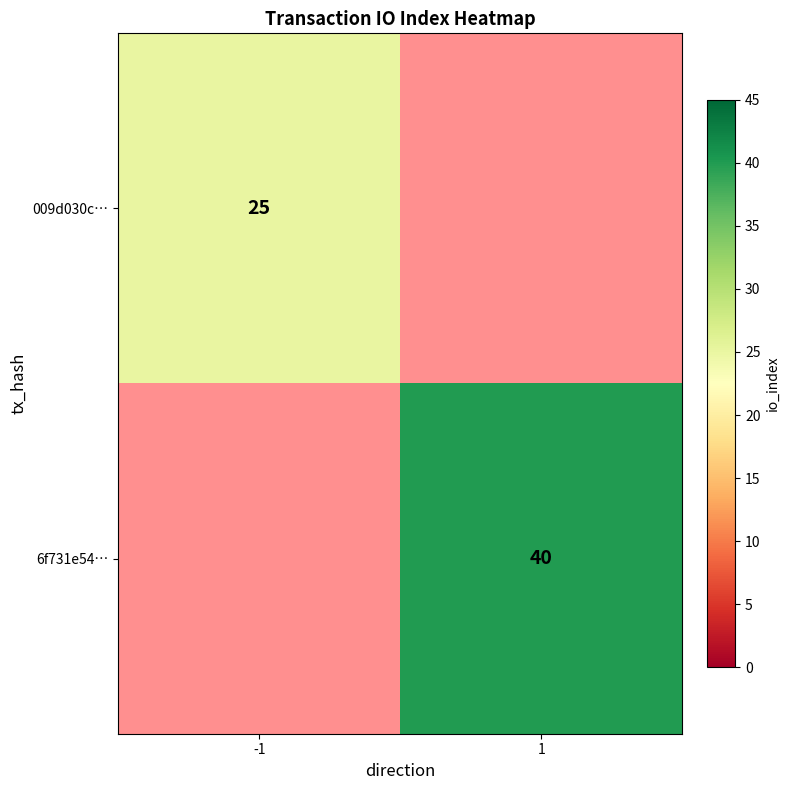

Which has a higher value, 1 or -1?

-1